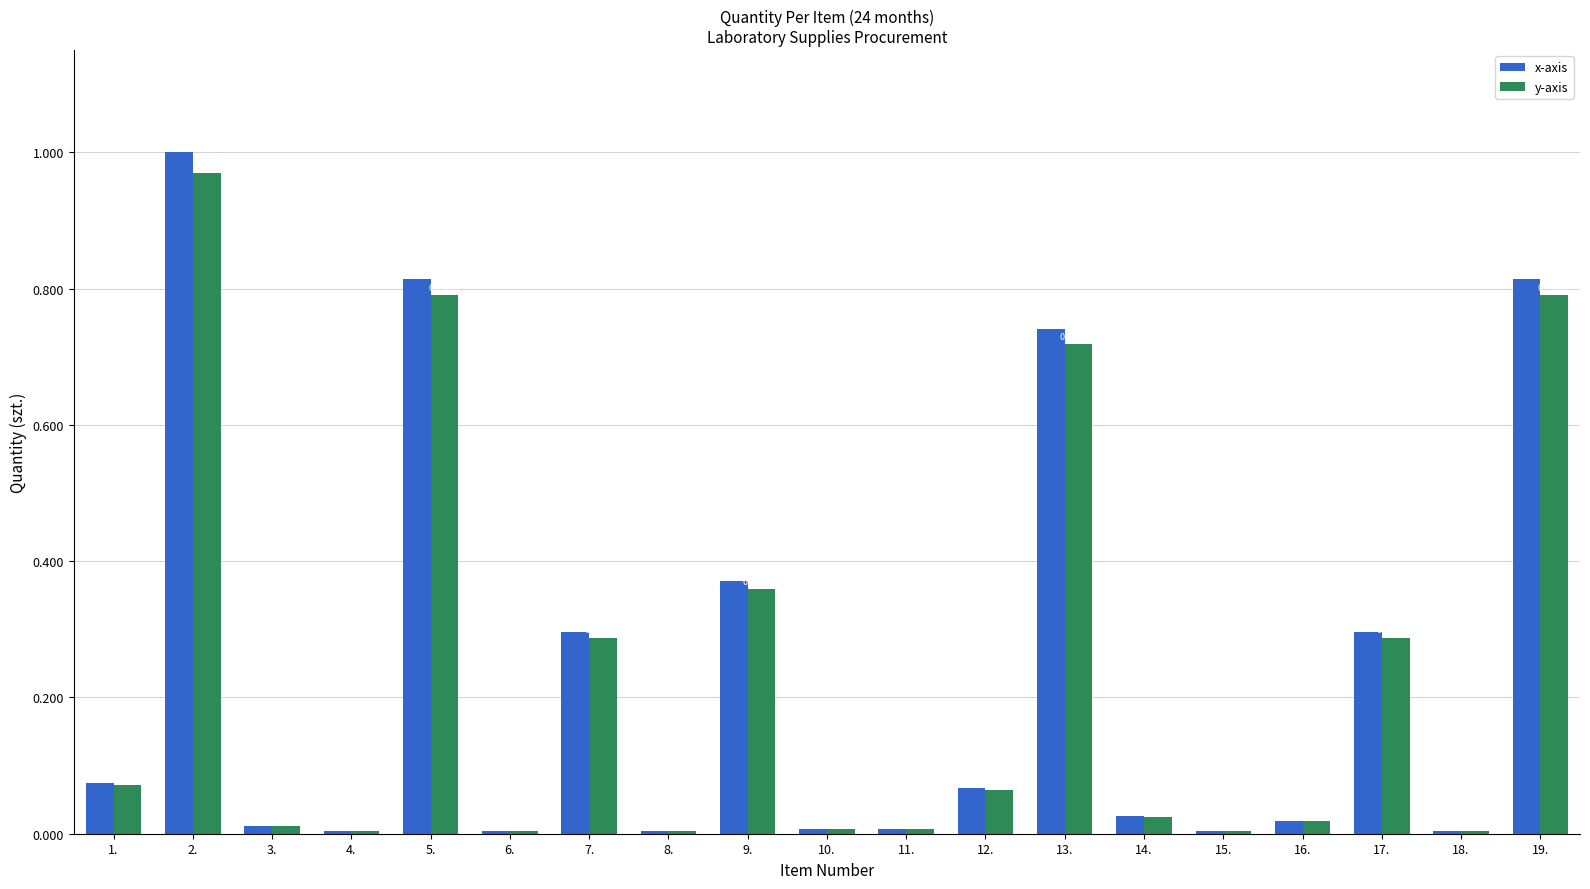

Which series changed the most between 1. and 14.?

x-axis